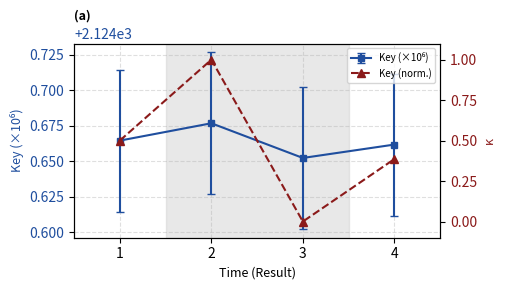

What value does the data have at 2?

1.0